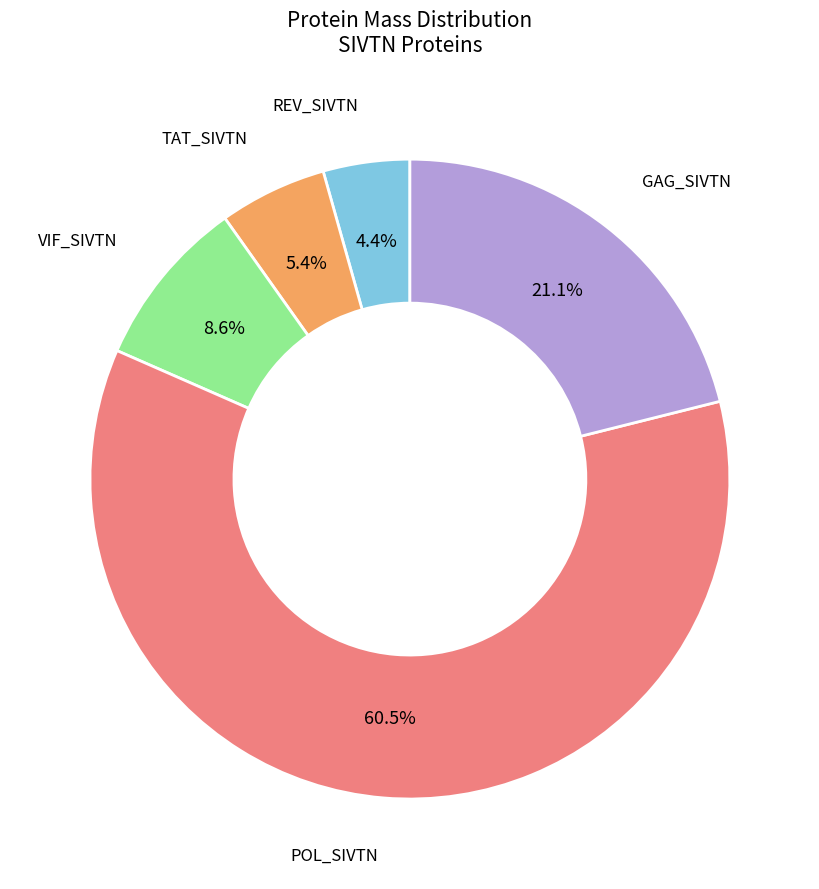

Count the number of slices in the pie.

5